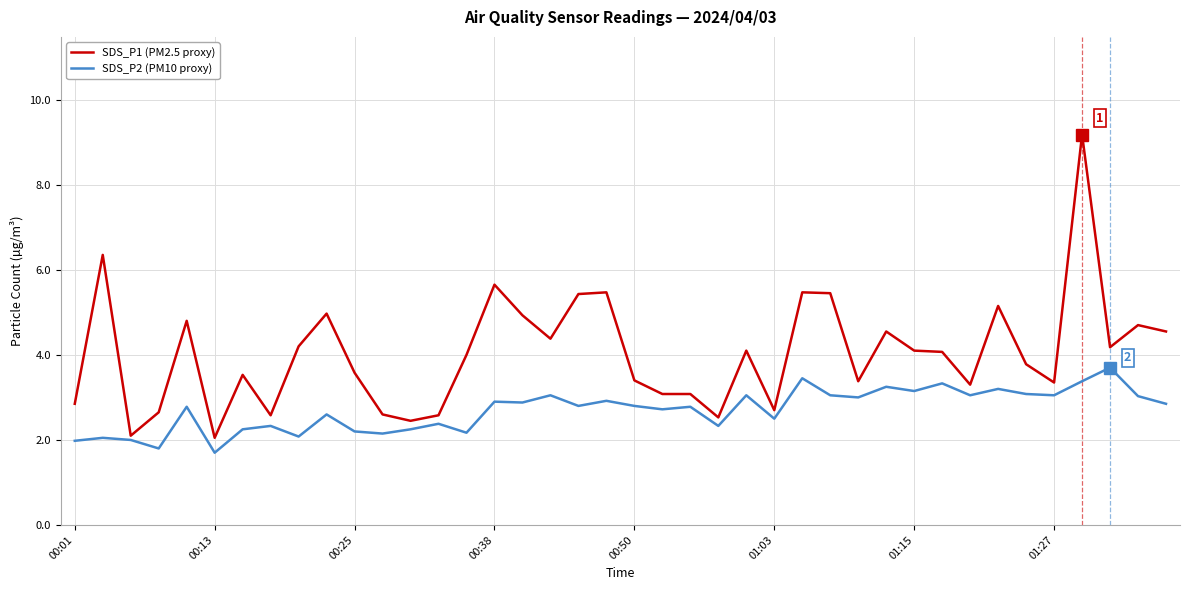

List the series in order of their peak value, lowest first.

SDS_P2 (PM10 proxy), SDS_P1 (PM2.5 proxy)